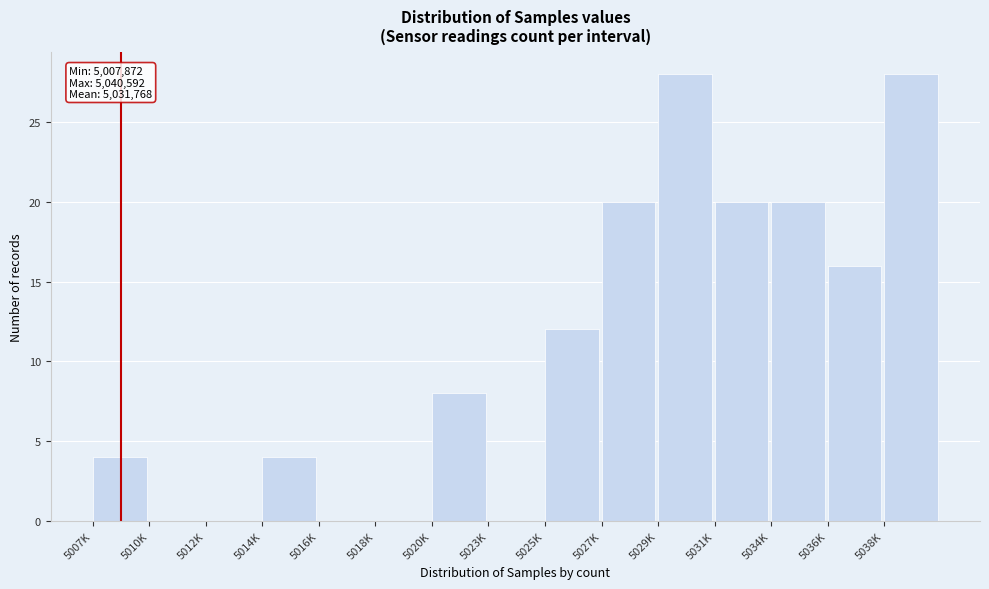

Reading left to right, transcribe all the data shown in this chart.

5007K=4	5010K=0	5012K=0	5014K=4	5016K=0	5018K=0	5020K=8	5023K=0	5025K=12	5027K=20	5029K=28	5031K=20	5034K=20	5036K=16	5038K=28